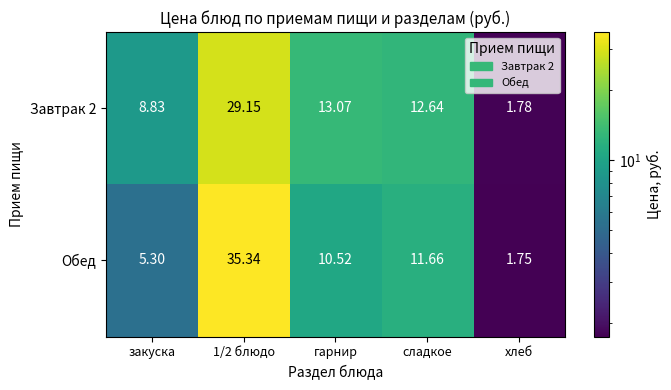

List the series in order of their peak value, highest first.

Обед, Завтрак 2